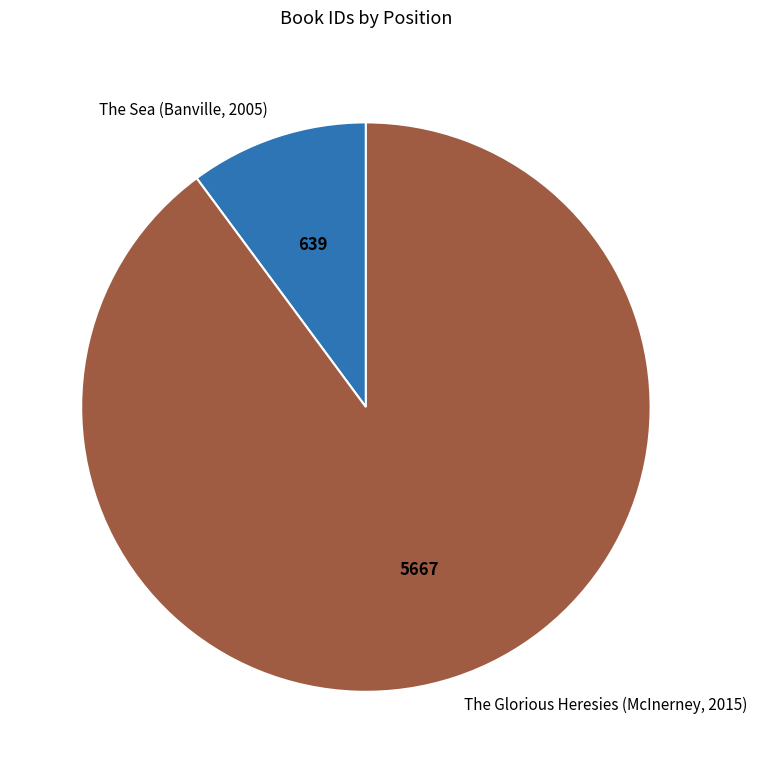

Rank the categories by value from highest to lowest.

The Glorious Heresies (McInerney, 2015), The Sea (Banville, 2005)